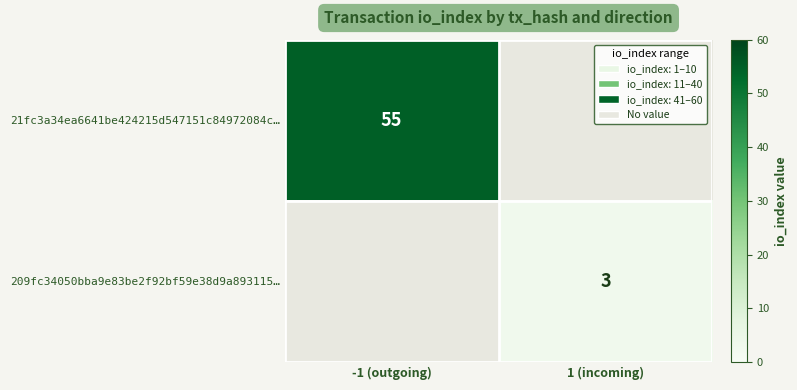

The 209fc34050bba9e83be2f92bf59e38d9a893115… series shows 3 at 1 (incoming). True or false?

True